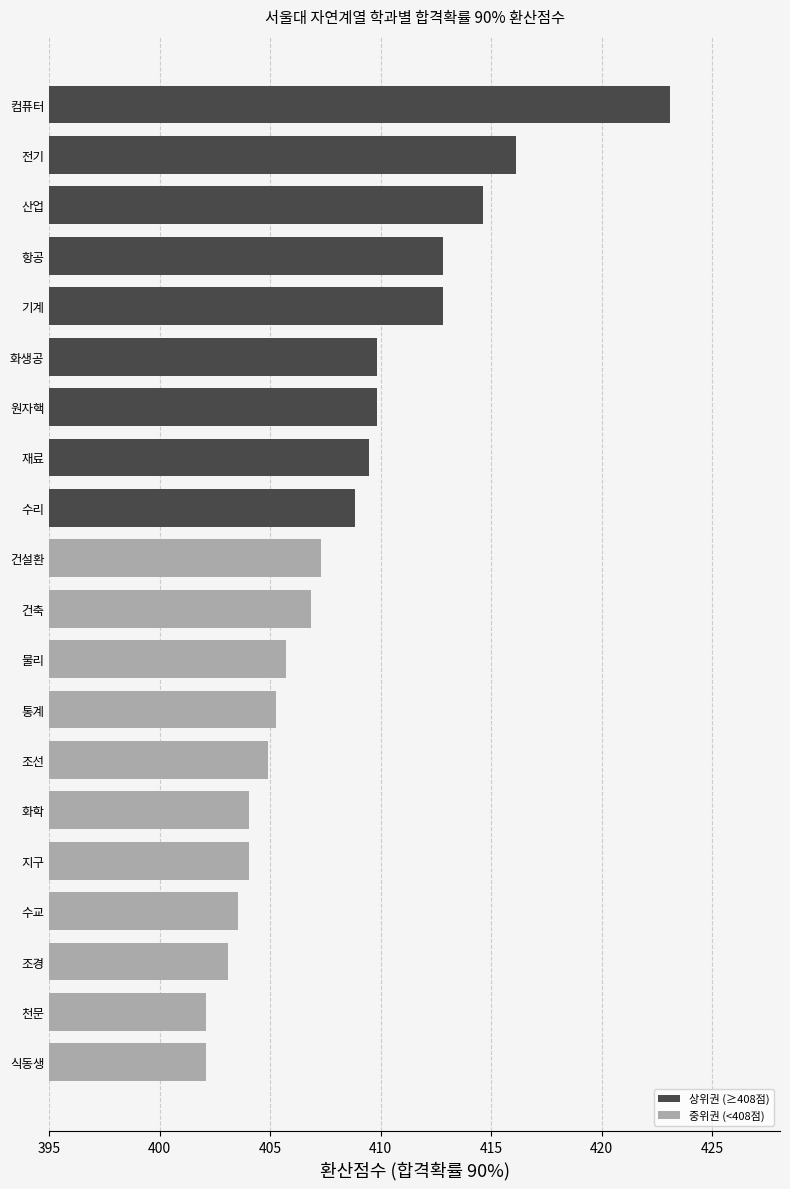

What is the value of the 3rd bar from the top?

414.6